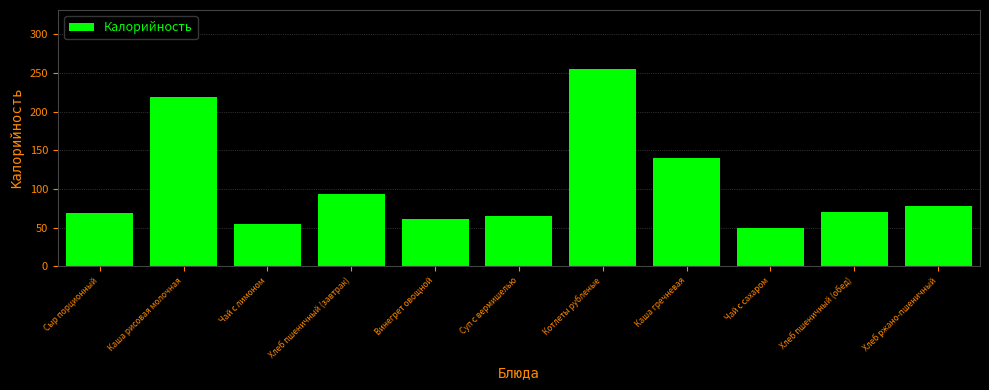

Reading right to left, list all the values displayed in this chart.

Хлеб ржано-пшеничный=77.7	Хлеб пшеничный (обед)=70.5	Чай с сахаром=49.4	Каша гречневая=140.4	Котлеты рубленые=255.0	Суп с вермишелью=65.5	Винегрет овощной=60.5	Хлеб пшеничный (завтрак)=94.0	Чай с лимоном=54.8	Каша рисовая молочная=219.5	Сыр порционный=68.8